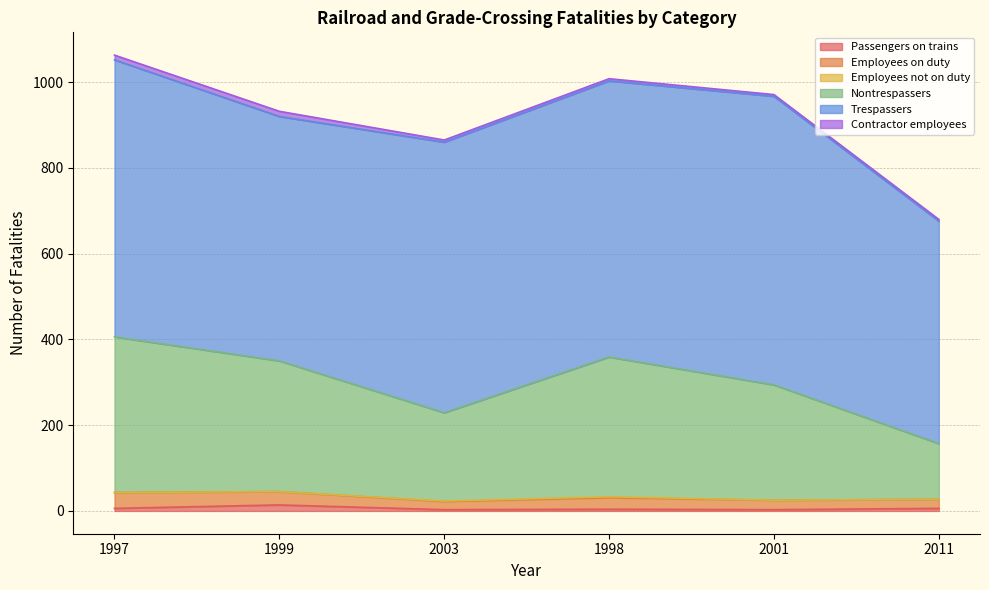

Which series has the widest spread of values?

Nontrespassers